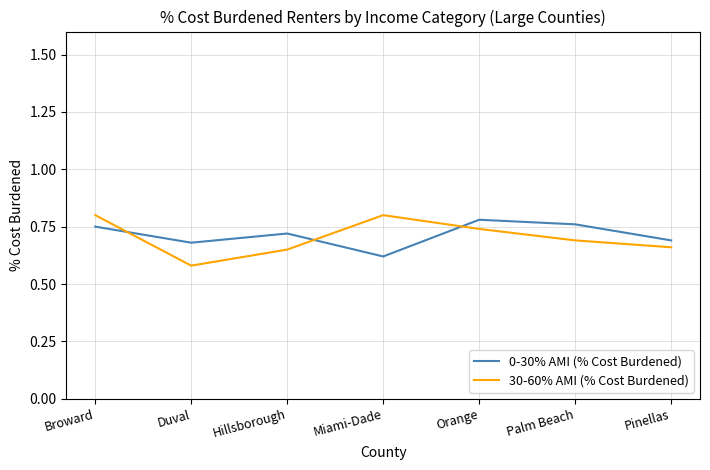

What are all the series names shown in the legend?

0-30% AMI (% Cost Burdened), 30-60% AMI (% Cost Burdened)